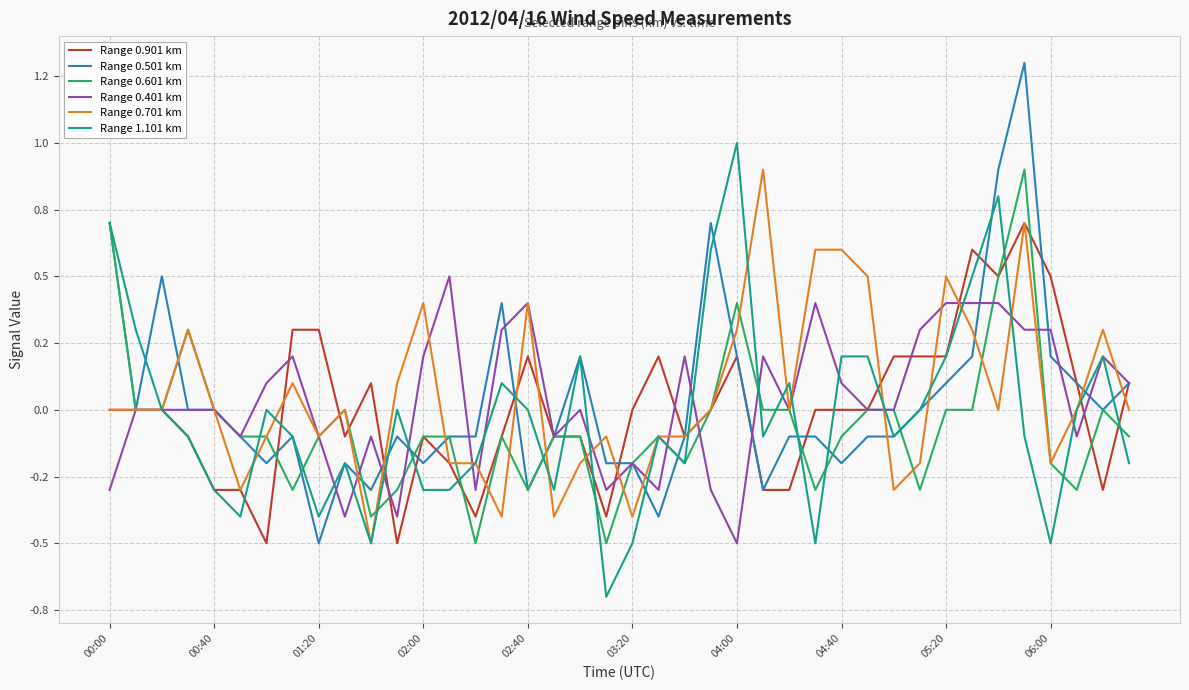

Does the chart have visible grid lines?

Yes